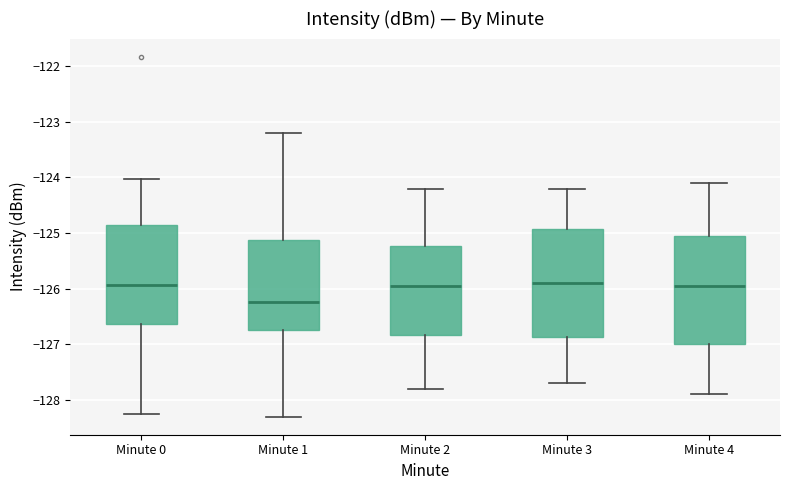

Reading left to right, read every box against the y-axis: the position of its median line, the range the box covers, and the ends of its whiskers. The values are not printed on the chart, so give them approximately, as read against the axis.

Minute 0: median -125.9, box -126.6 to -124.9, whiskers -128.3 to -124.0
Minute 1: median -126.2, box -126.7 to -125.1, whiskers -128.3 to -123.2
Minute 2: median -125.9, box -126.8 to -125.2, whiskers -127.8 to -124.2
Minute 3: median -125.9, box -126.9 to -124.9, whiskers -127.7 to -124.2
Minute 4: median -125.9, box -127.0 to -125.0, whiskers -127.9 to -124.1